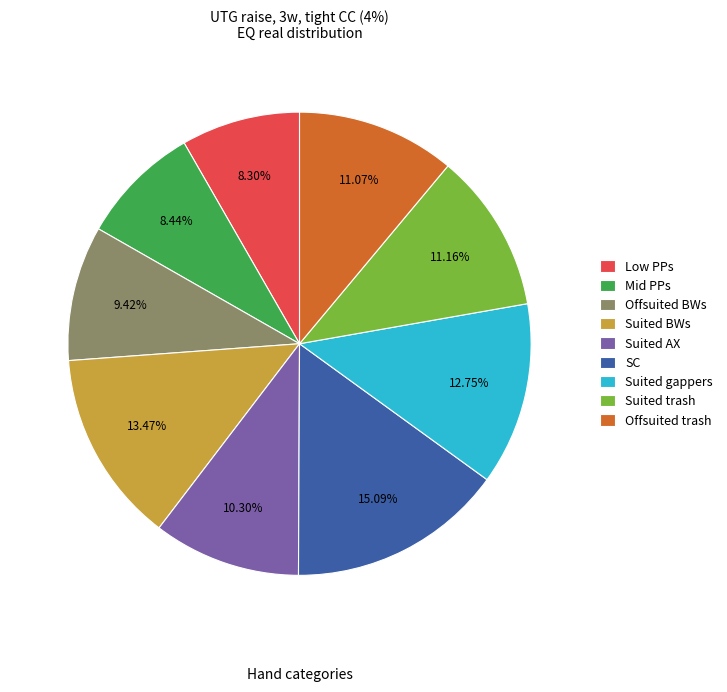

Which slice is the largest?

SC